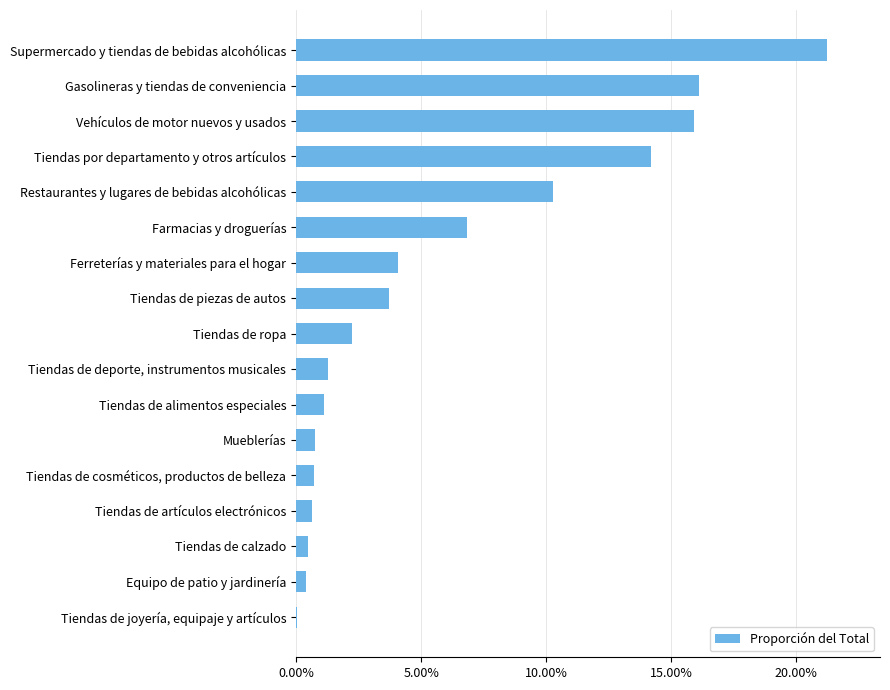

Are the bars horizontal?

Yes